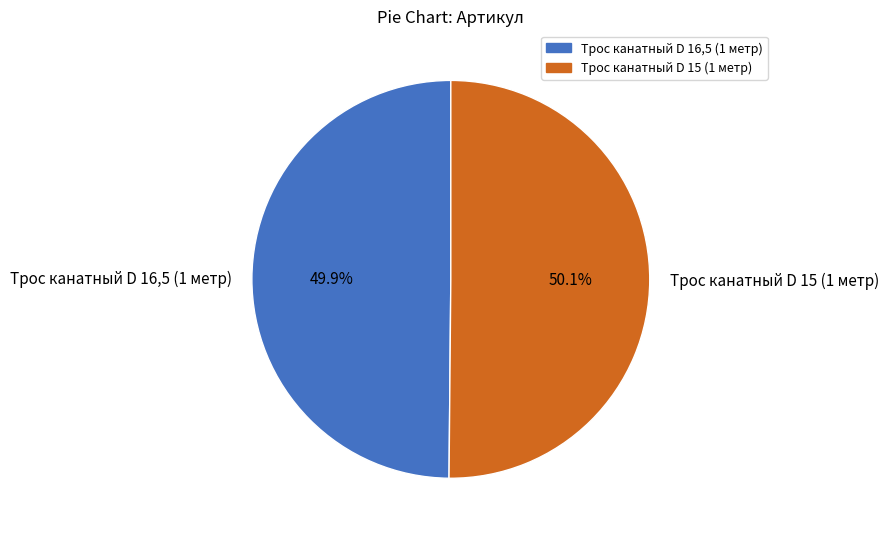

How many segments does this pie chart have?

2